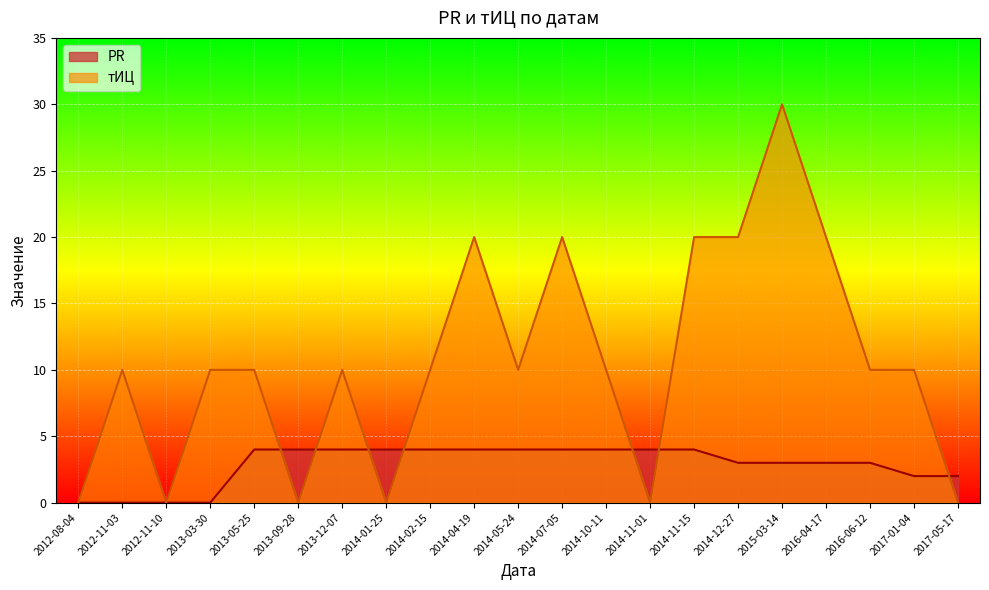

True or false: PR has a value of 6 at 2014-11-15.

False